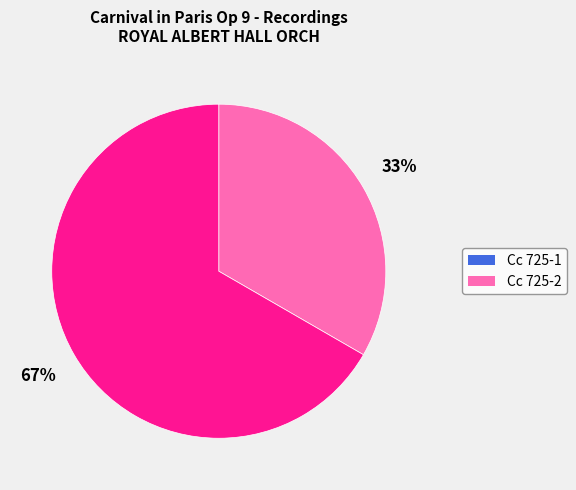

What is the ratio of the value at Cc 725-1 to the value at Cc 725-2?

0.5